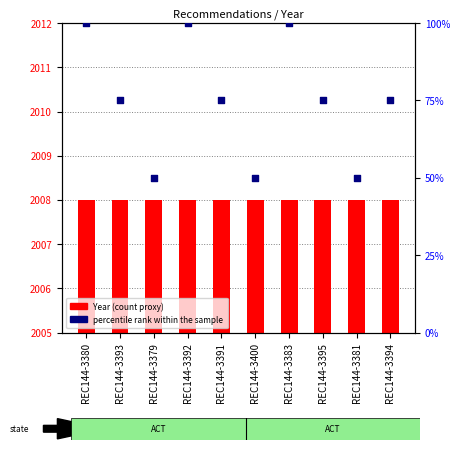

Which series contains the highest Y value?

percentile rank within the sample